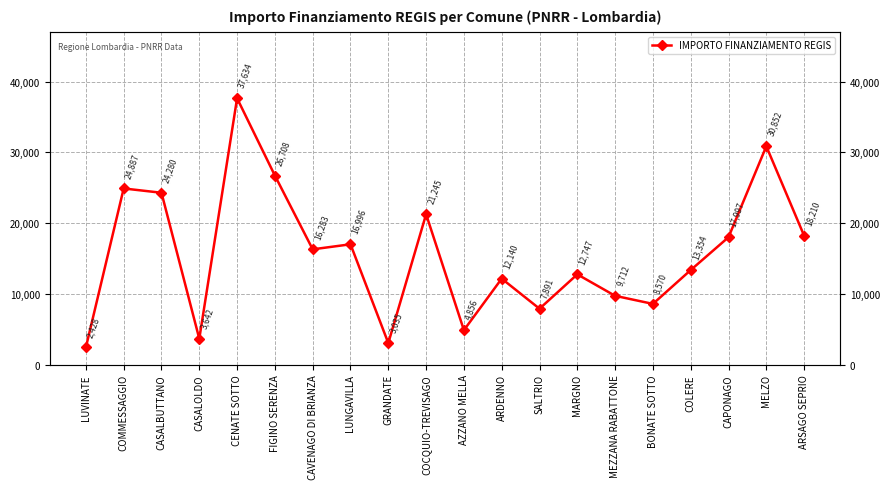

How many data points are above 16283?

9